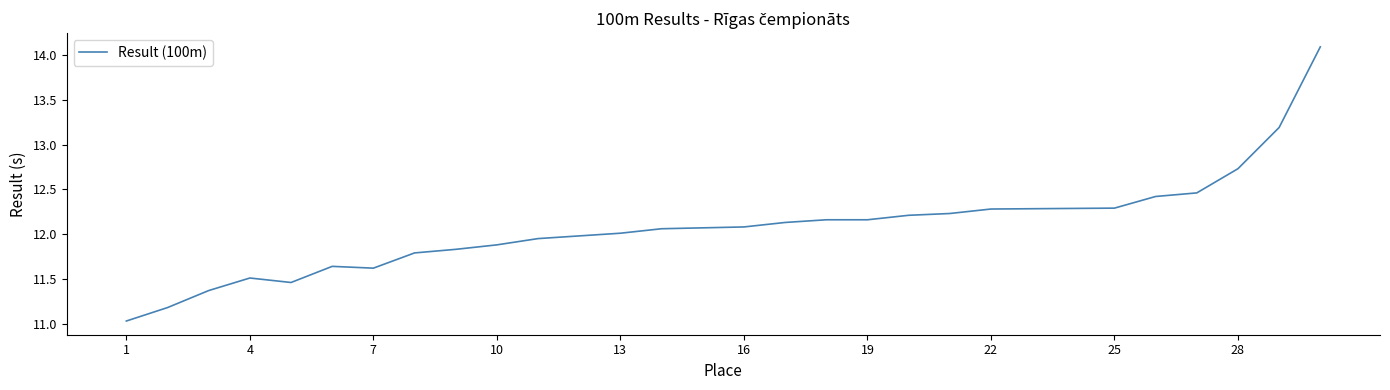

Which has a higher value, 7 or 22?

22